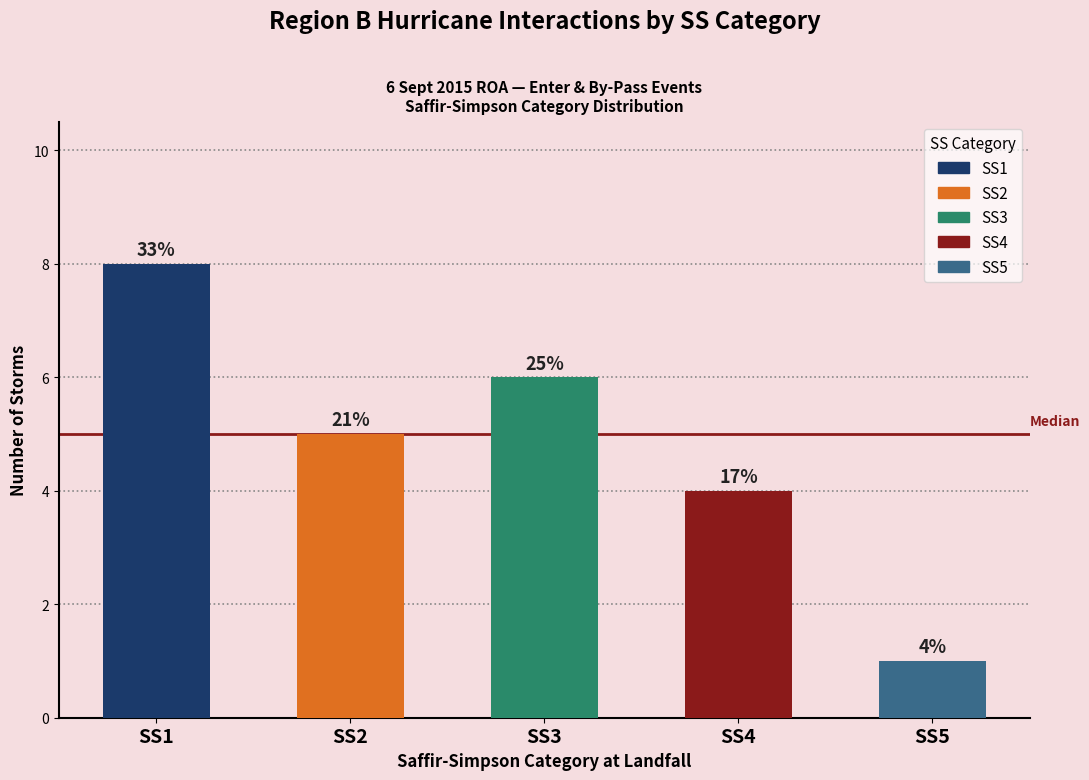

How many bars are there in total?

5